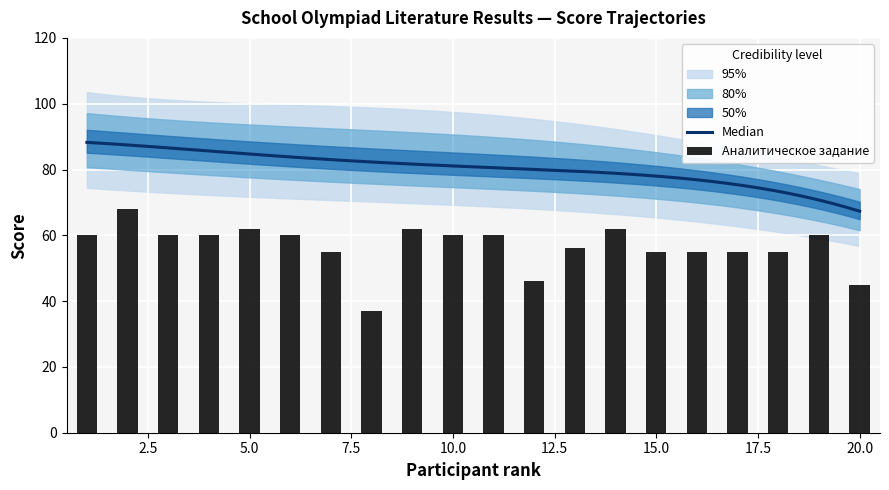

Between 13 and 17, which is larger?

13